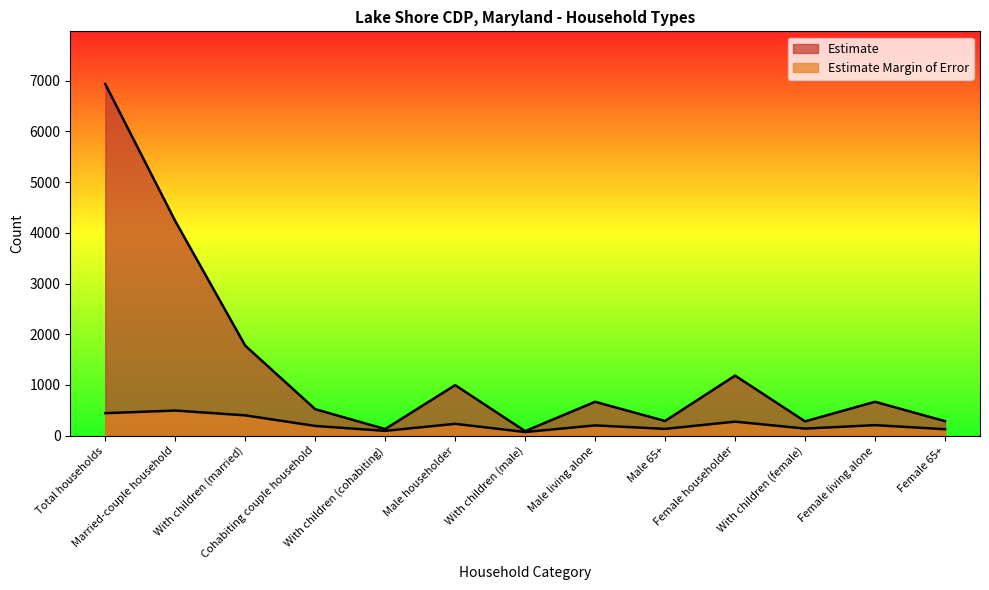

What is the difference between the second highest and minimum values in the Estimate series?

4143